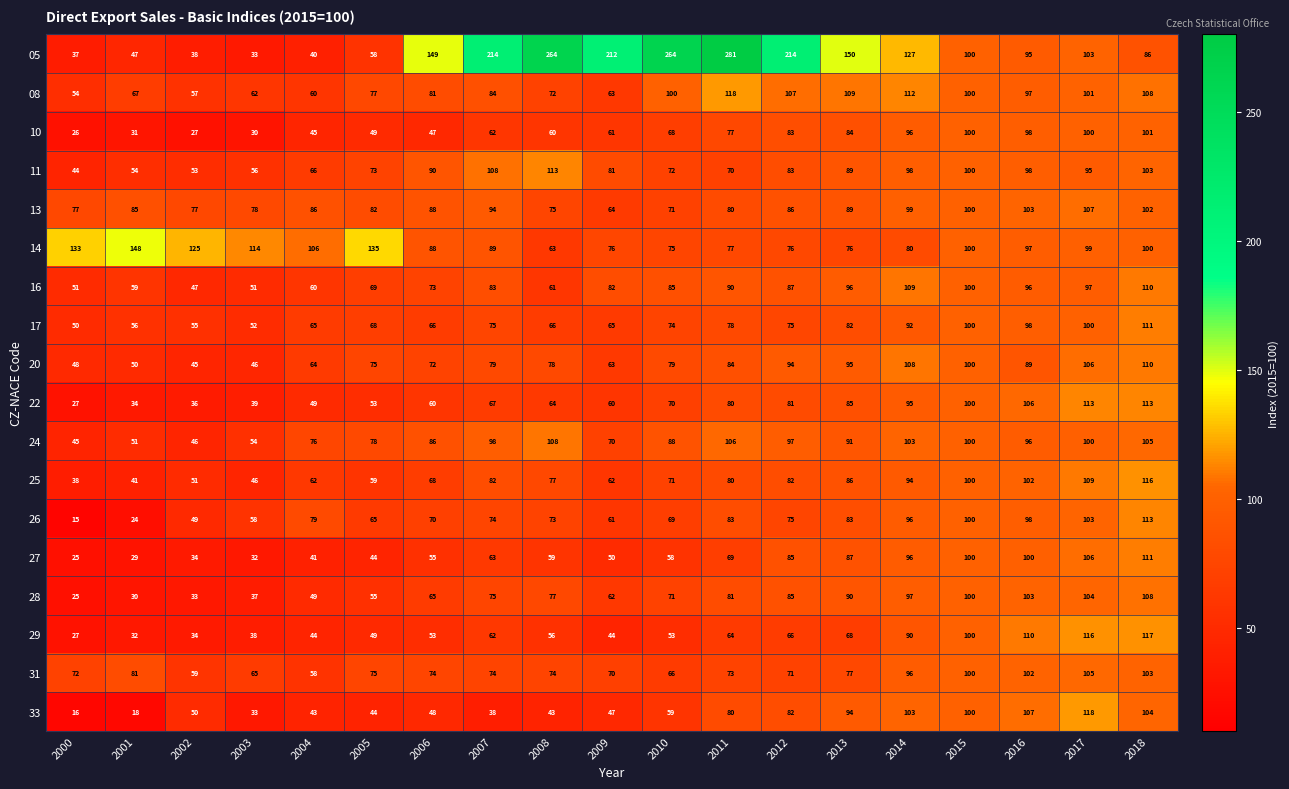

True or false: 22 has a value of 80 at 2011.

True